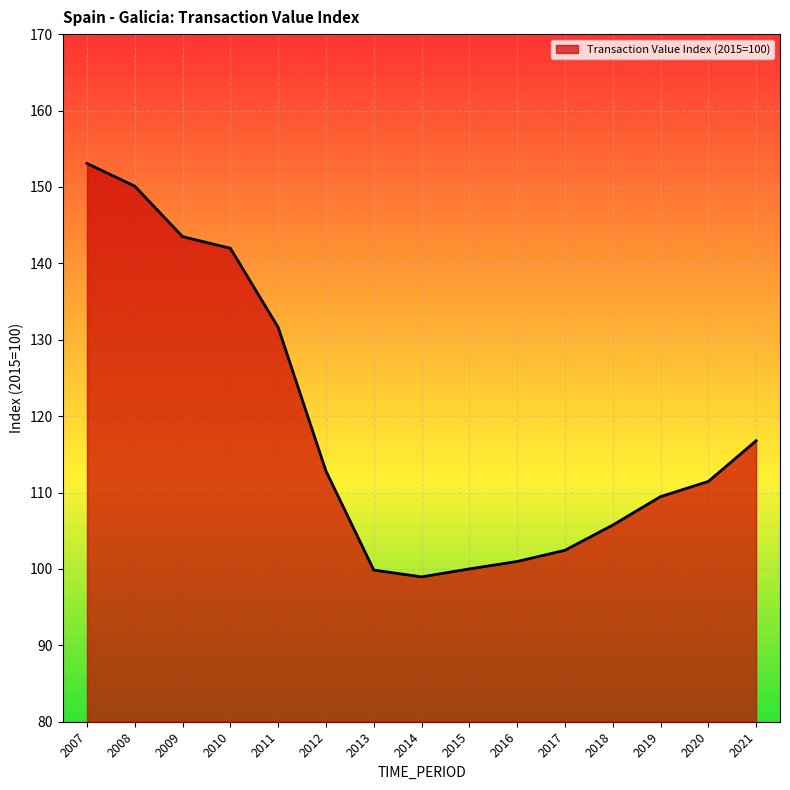

Read the value at 2017.

102.4